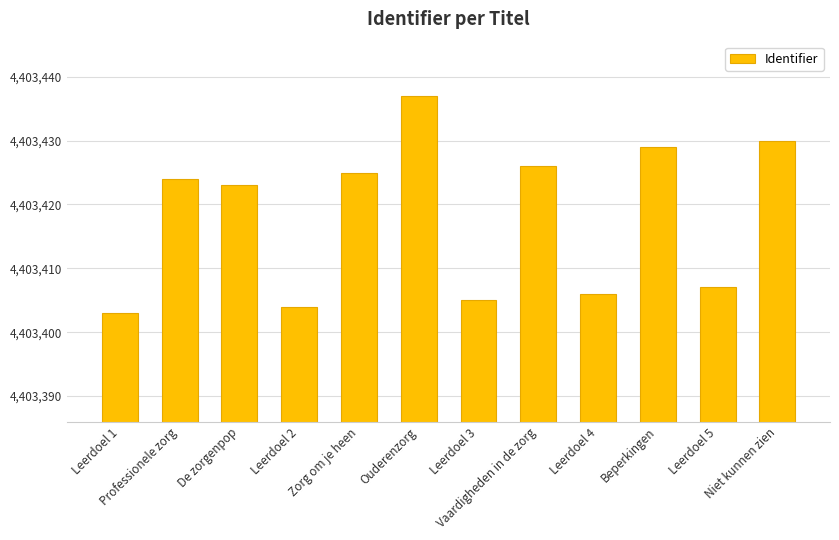

Rank the categories by value from lowest to highest.

Leerdoel 1, Leerdoel 2, Leerdoel 3, Leerdoel 4, Leerdoel 5, De zorgenpop, Professionele zorg, Zorg om je heen, Vaardigheden in de zorg, Beperkingen, Niet kunnen zien, Ouderenzorg